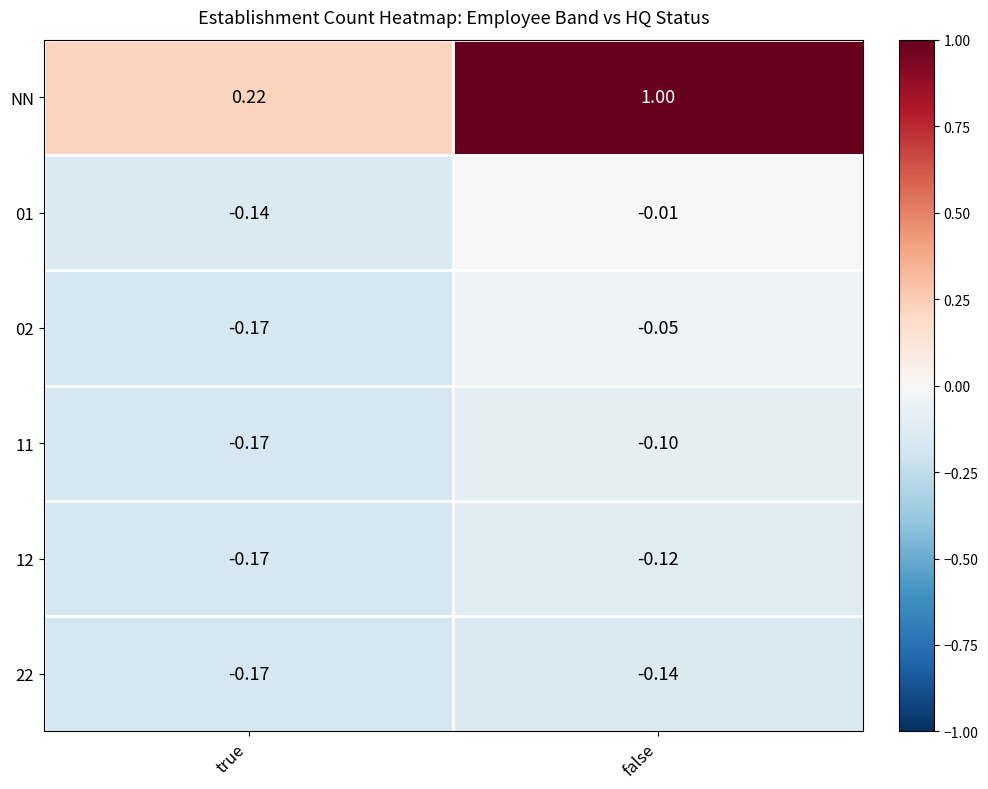

At which label is 01 closest to 0?

false